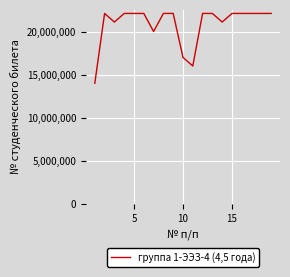

Count the number of categories in the chart.

19